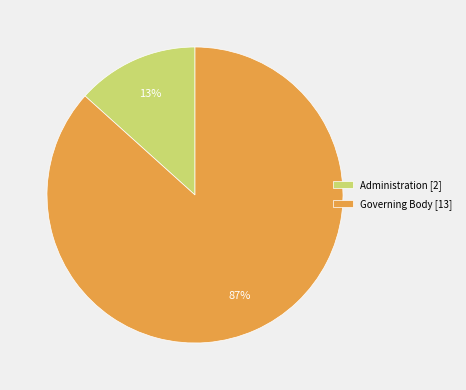

Count the number of slices in the pie.

2